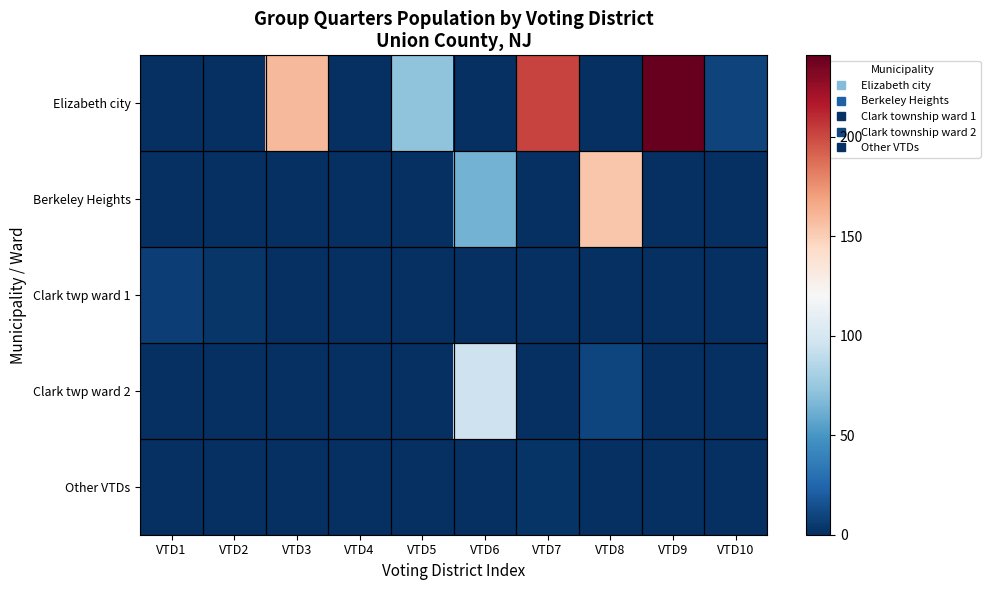

At which category is the sum across all series the highest?

VTD9